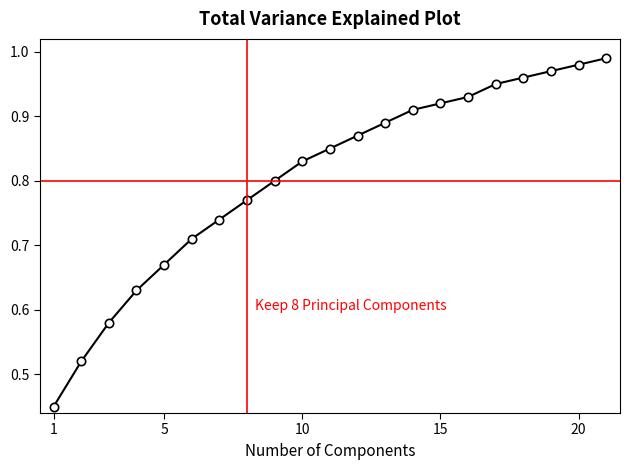

What is the sum of all values?

16.9